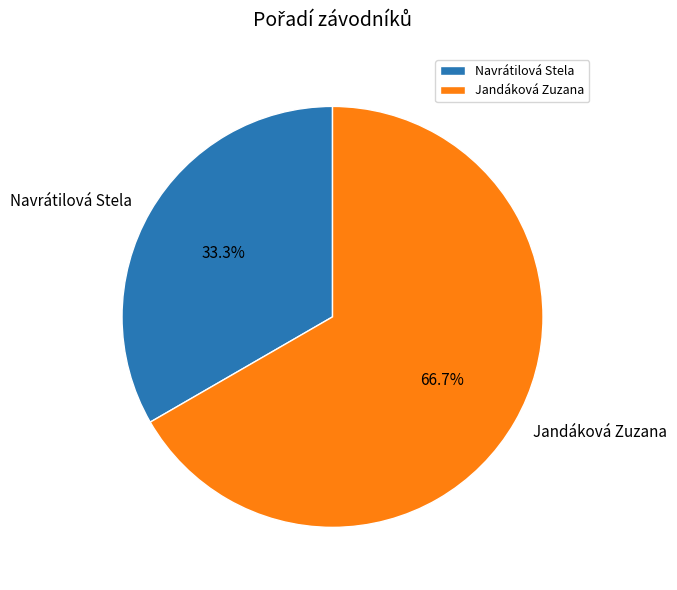

To the nearest percent, what is the difference between the largest and smallest slice percentages?

33%